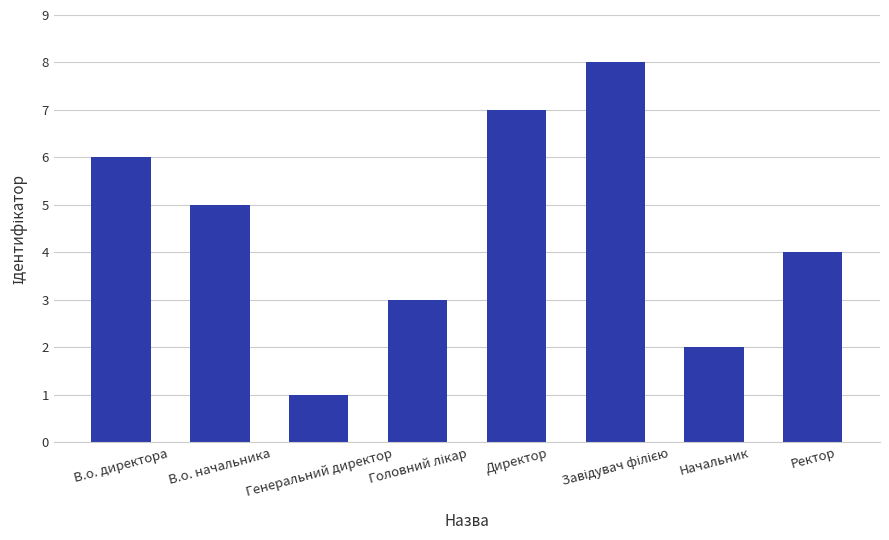

Where does the data first go above 5?

В.о. директора